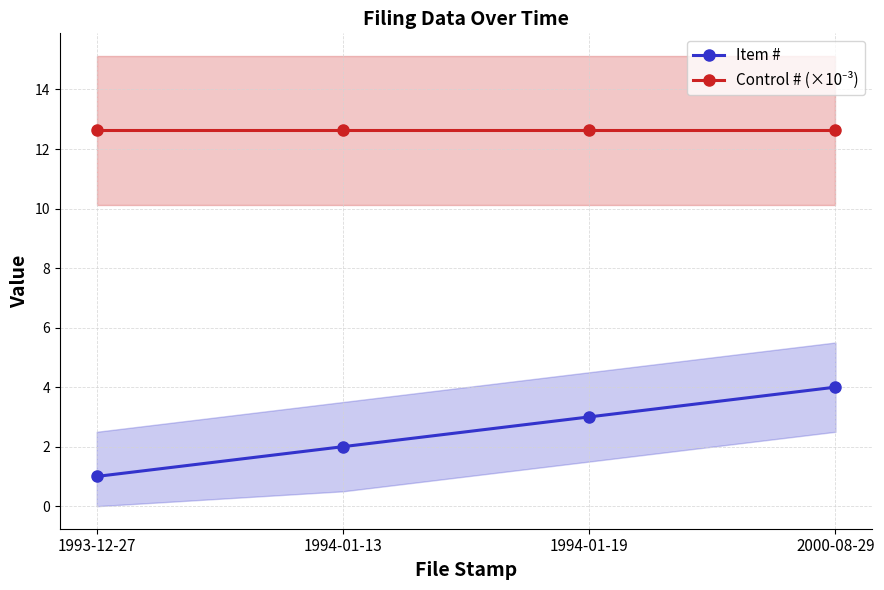

At 1994-01-13, list the series in order from largest to smallest.

Control # (×10⁻³), Item #